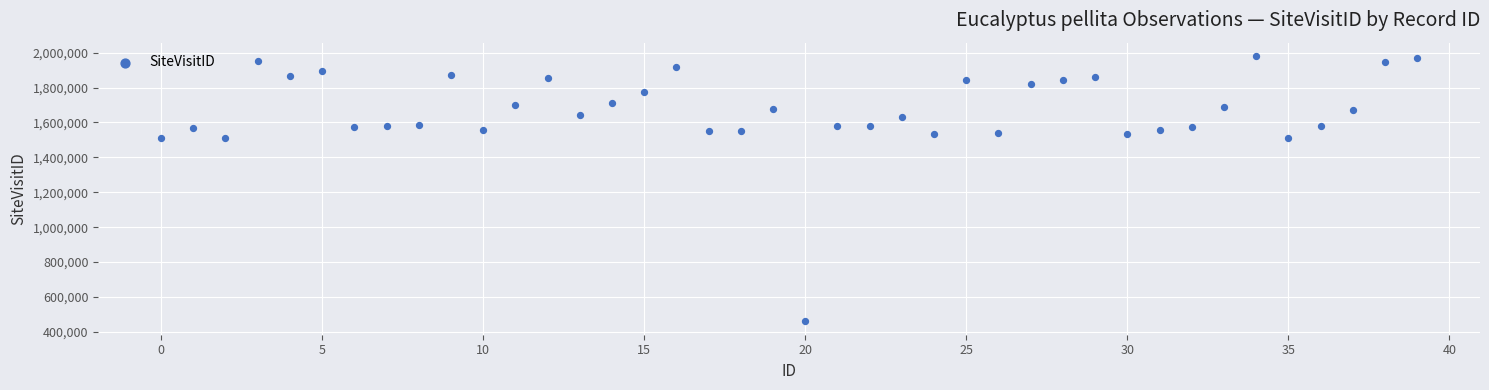

What is the range of Y values (max minus min)?

1521813